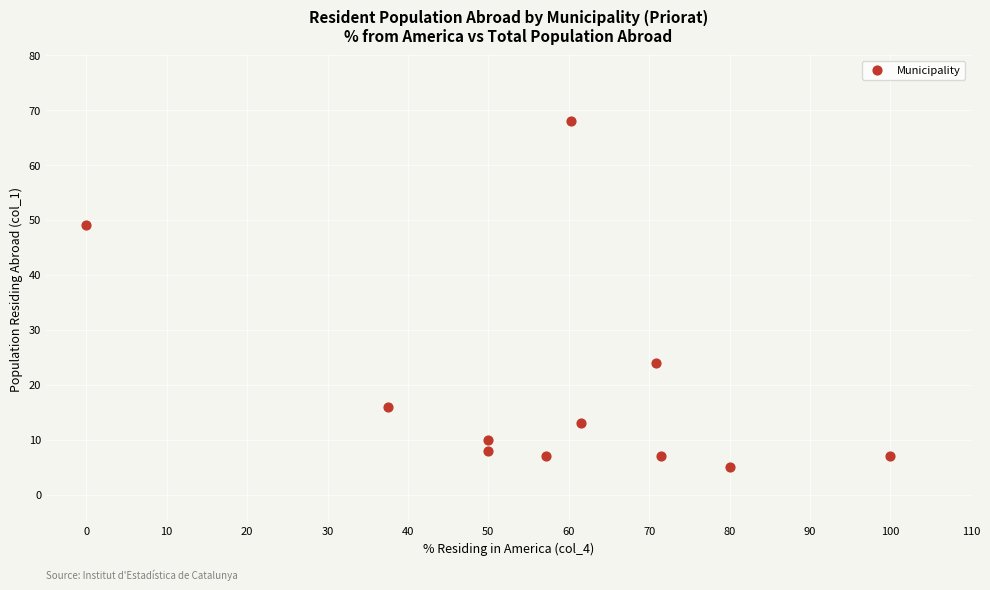

What is the average Y value?

19